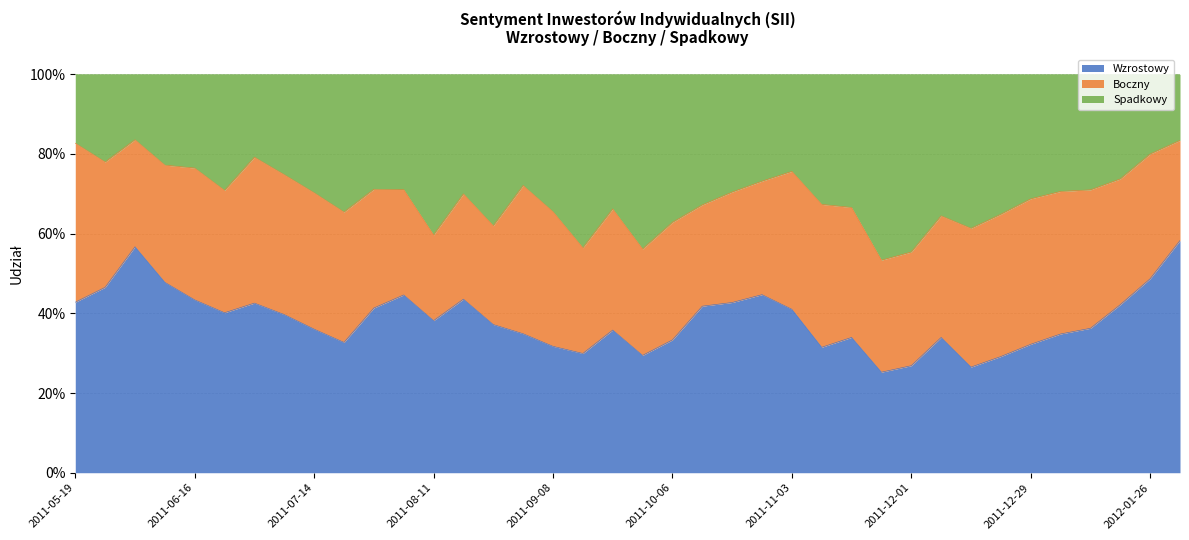

At which category does Wzrostowy reach its first local valley?

2011-06-23